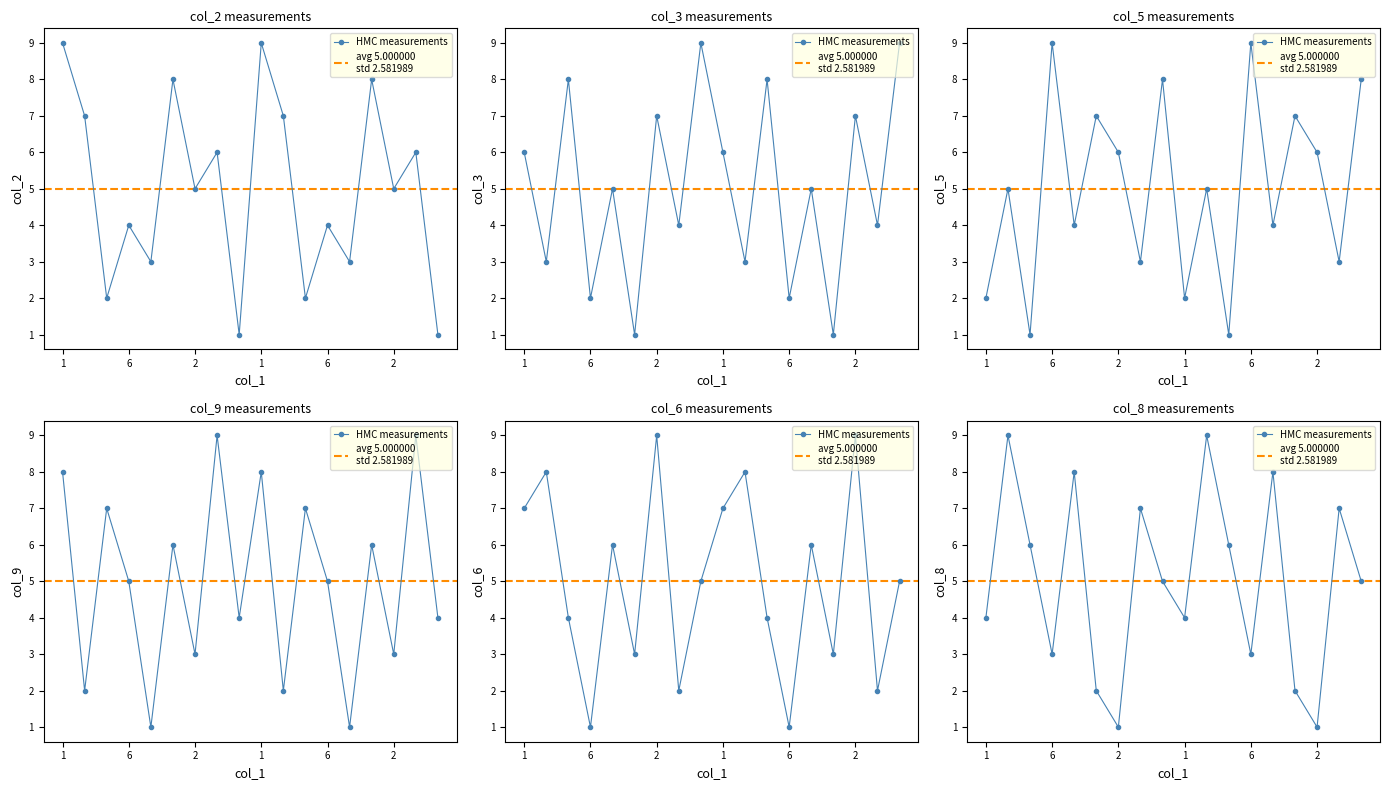

What is the sum of all col_3 values?

90